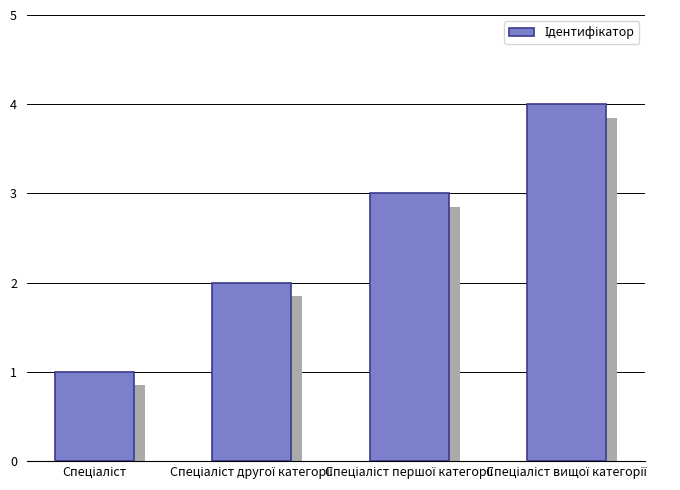

Where is the data nearest to the value 2?

Спеціаліст другої категорії